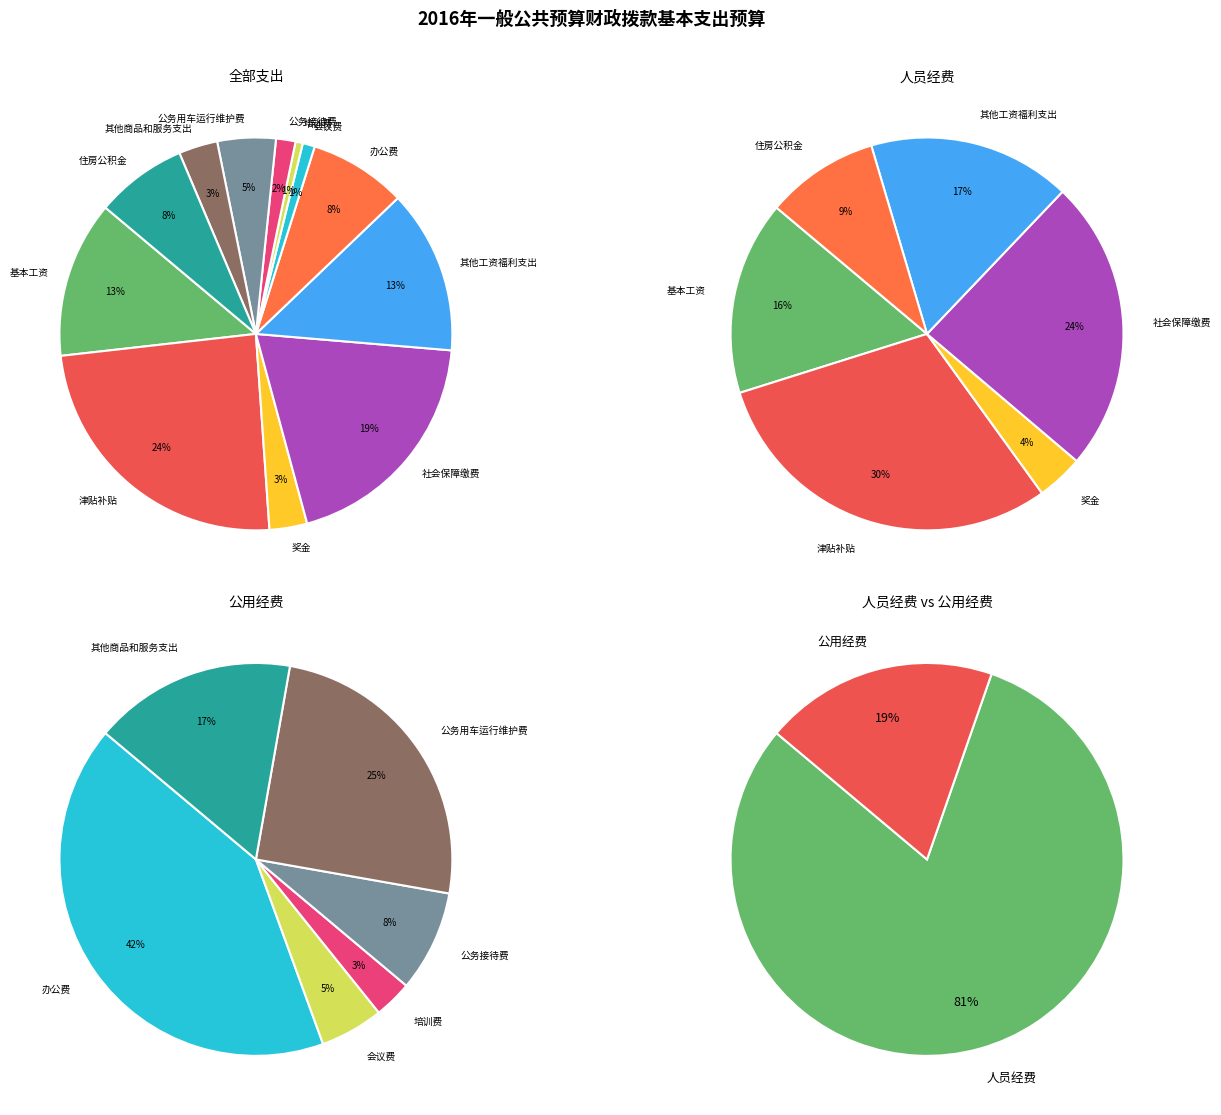

What is the change in value from 公务用车运行维护费 to 其他商品和服务支出?

-4.0